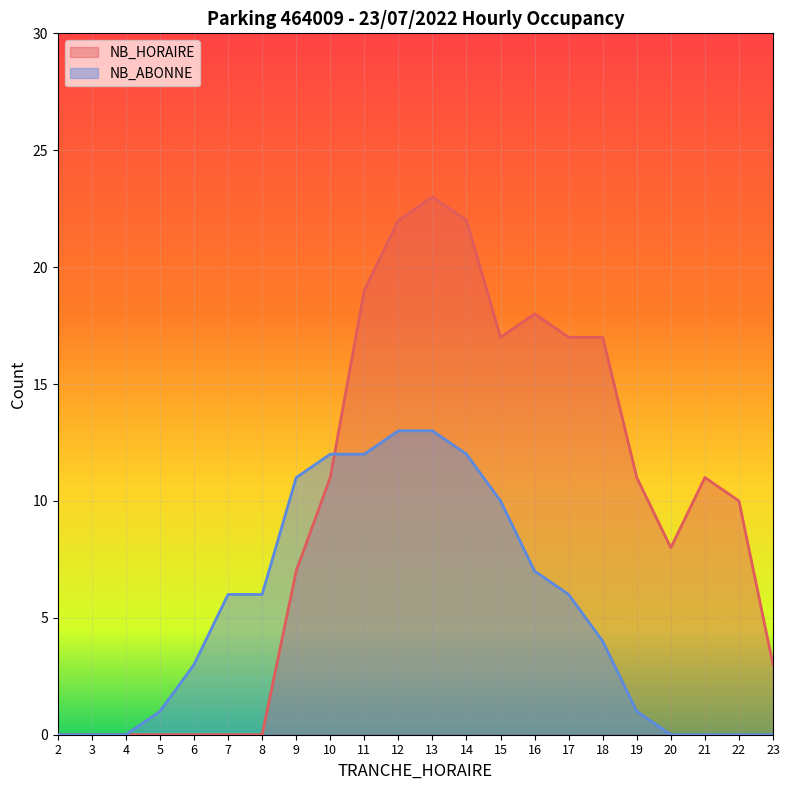

Which category has the highest value in the NB_ABONNE series?

12